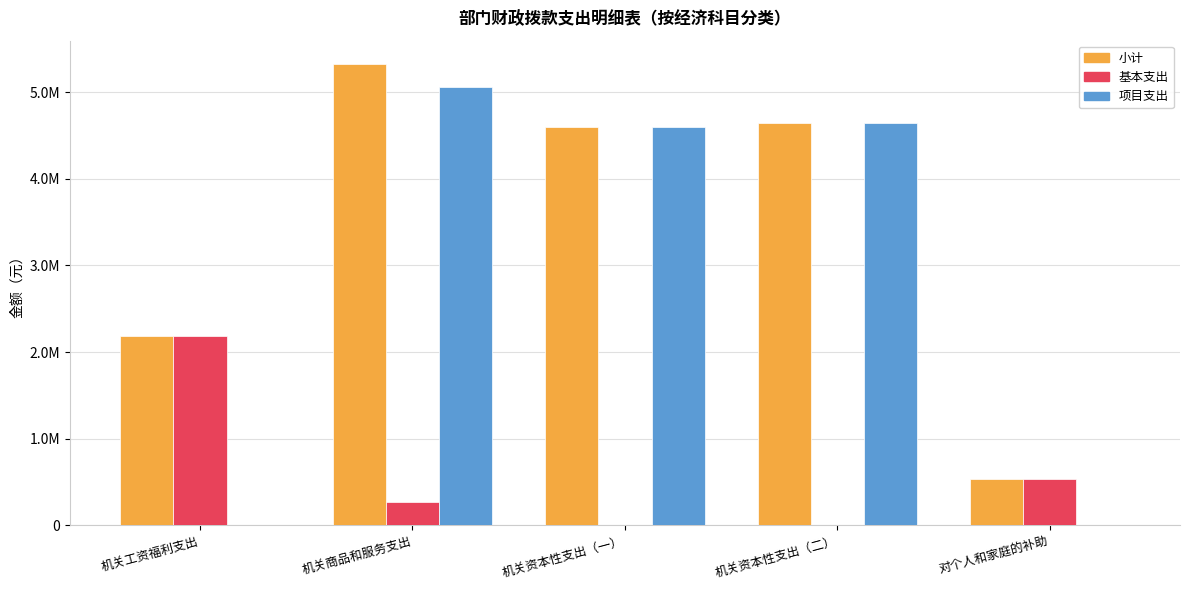

Is the value of 项目支出 at 机关工资福利支出 greater than the value of 基本支出 at 对个人和家庭的补助?

No